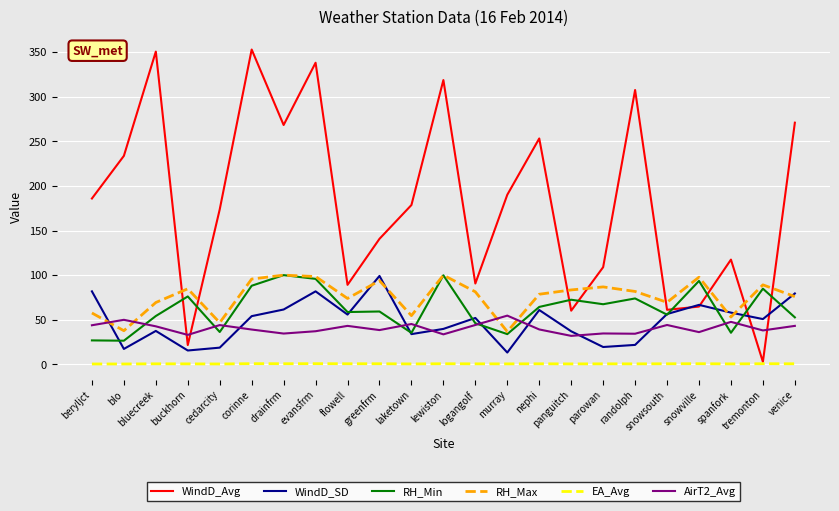

What is the total value across all series at nephi?

496.7